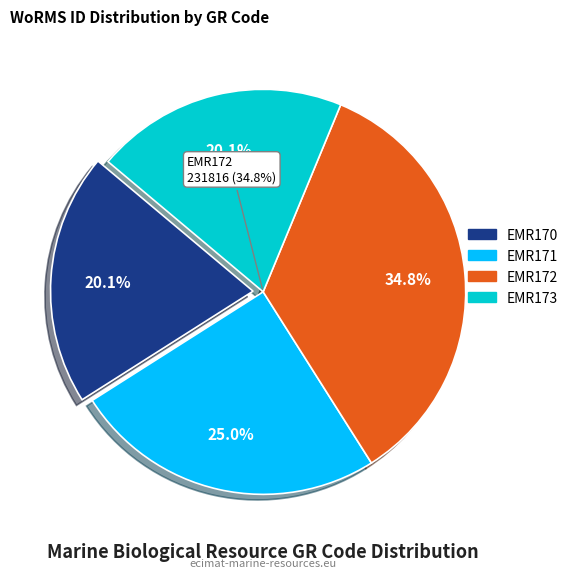

To the nearest percent, what percentage of the pie is EMR171?

25%